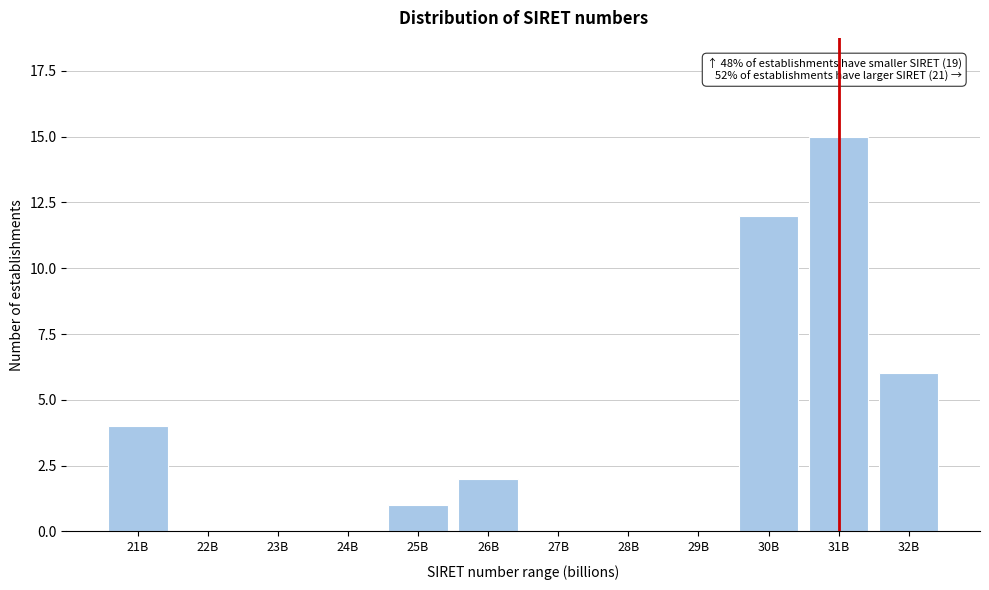

Reading left to right, list all the values displayed in this chart.

21B=4	22B=0	23B=0	24B=0	25B=1	26B=2	27B=0	28B=0	29B=0	30B=12	31B=15	32B=6